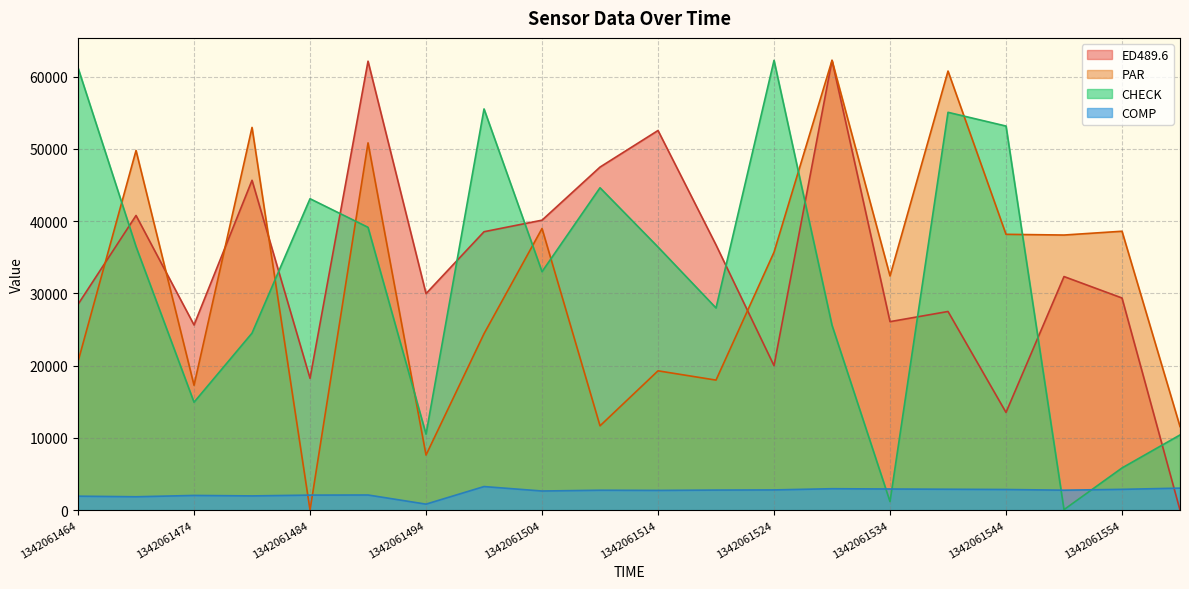

Where is PAR nearest to the value 31131?

1342061534